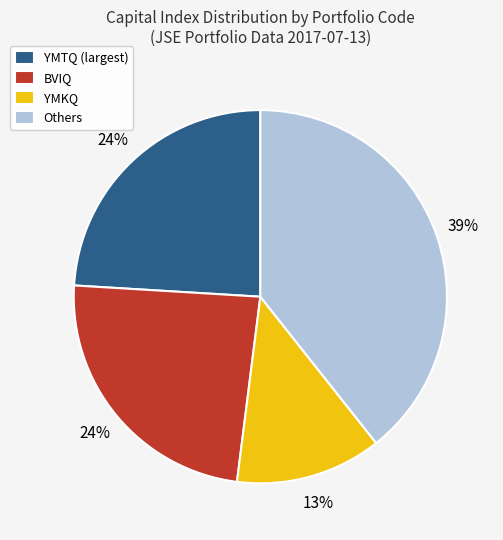

Which category has the smallest portion of the pie?

YMKQ